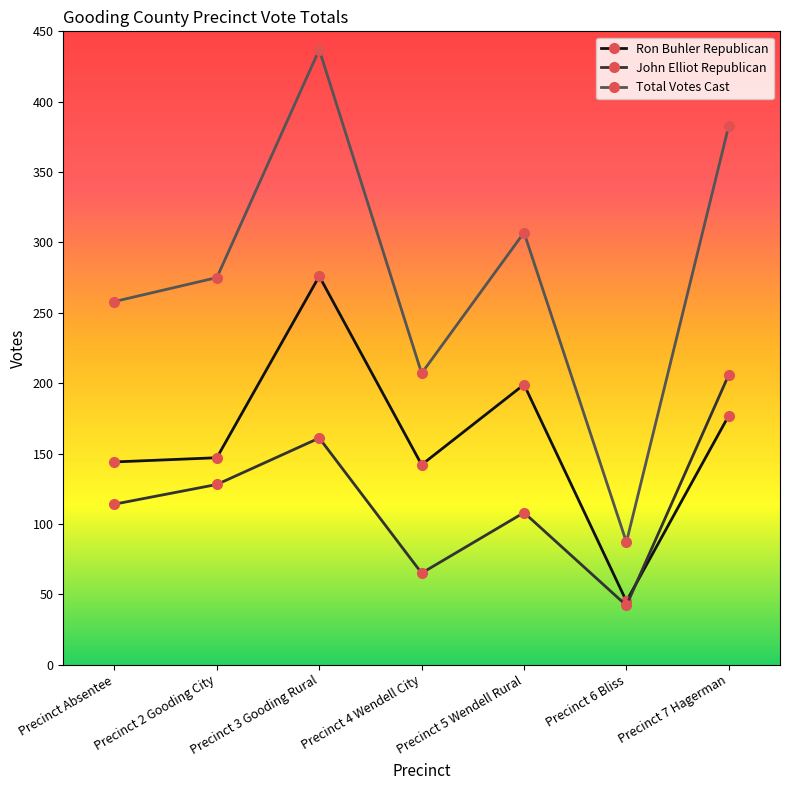

Which series changed the most between Precinct Absentee and Precinct 7 Hagerman?

Total Votes Cast